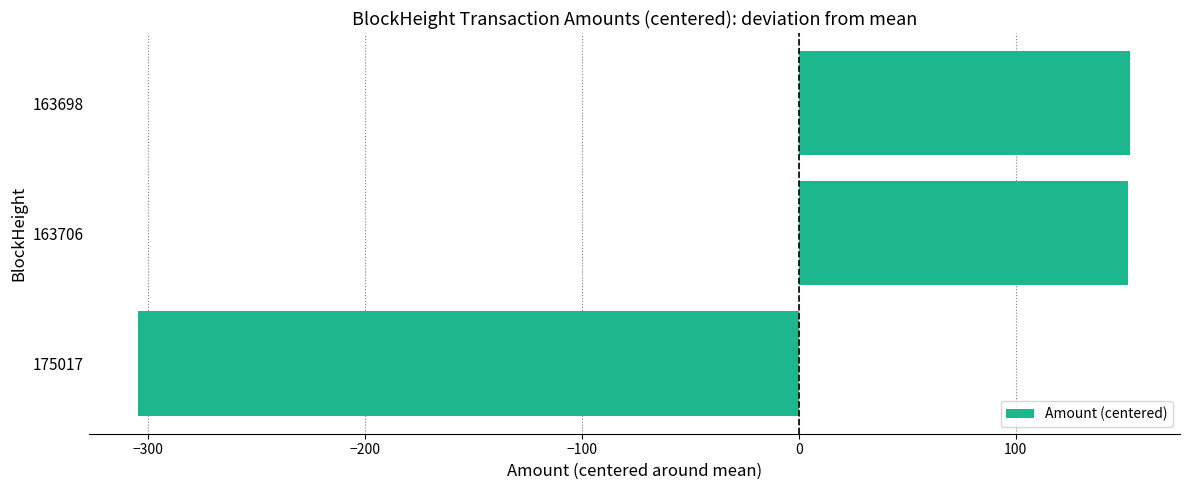

How many bars are there in total?

3